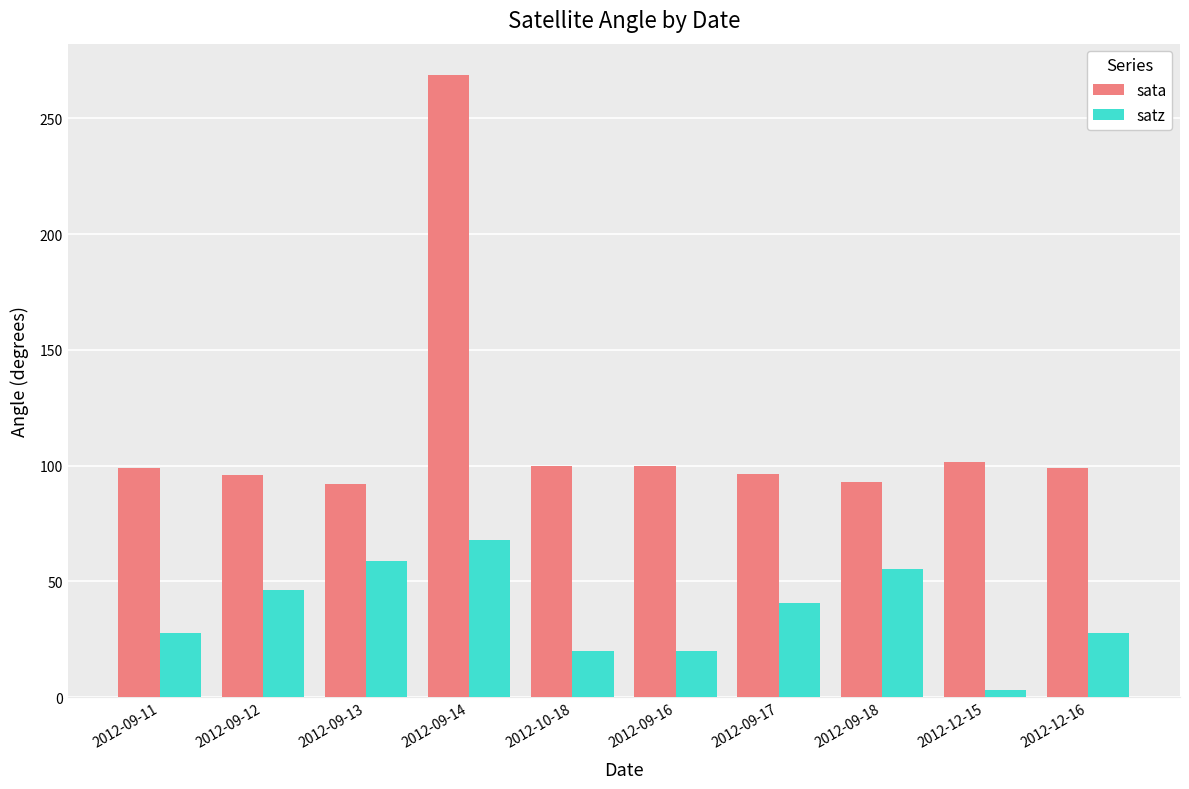

Which series has the widest spread of values?

sata